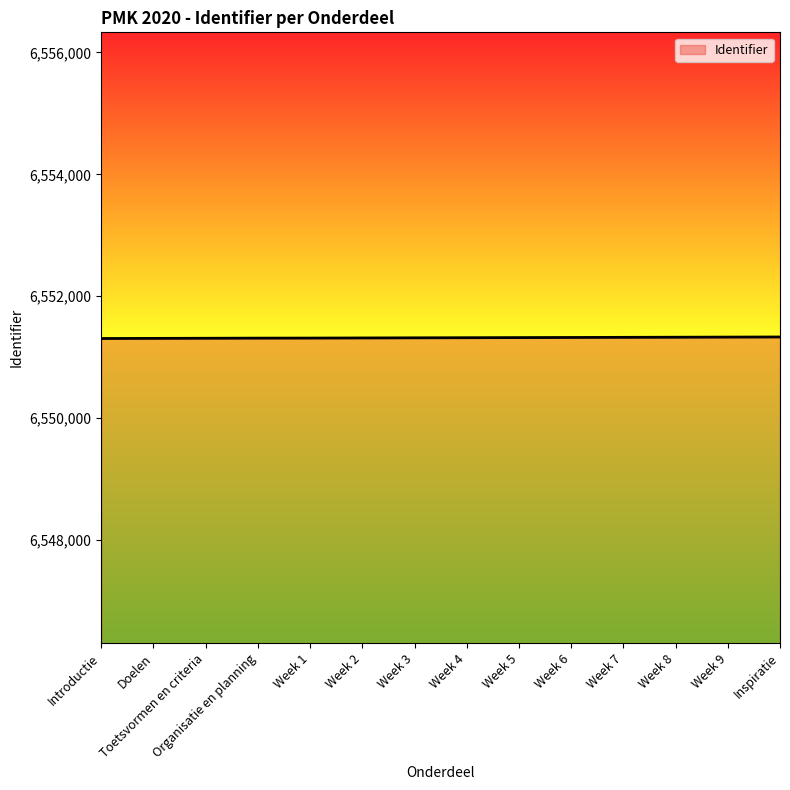

The chart shows a value of 9702657 at Inspiratie. True or false?

False